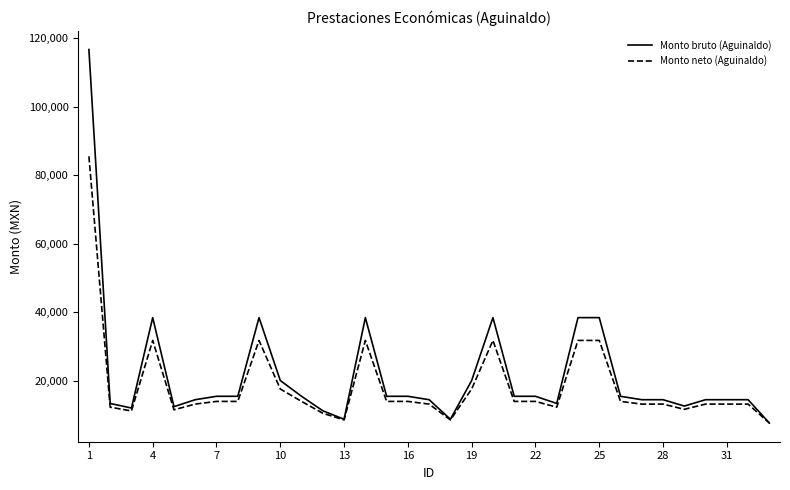

What is the minimum value for Monto neto (Aguinaldo)?

7660.9